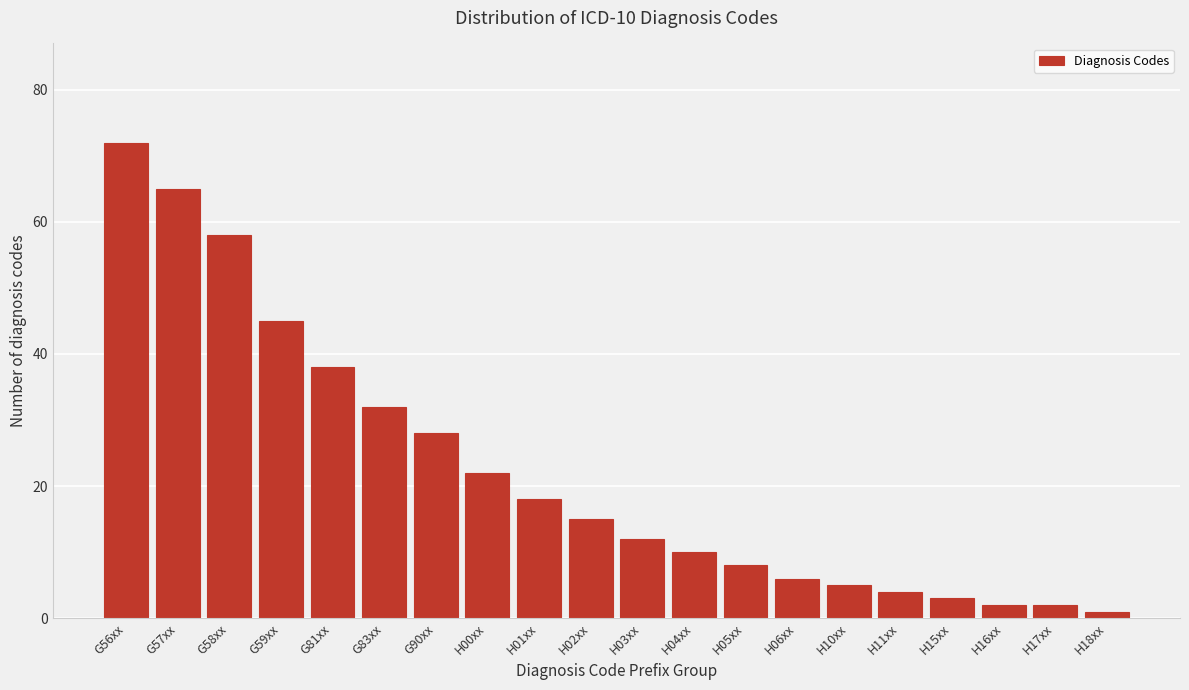

Reading right to left, extract all data points from this chart.

H18xx=1	H17xx=2	H16xx=2	H15xx=3	H11xx=4	H10xx=5	H06xx=6	H05xx=8	H04xx=10	H03xx=12	H02xx=15	H01xx=18	H00xx=22	G90xx=28	G83xx=32	G81xx=38	G59xx=45	G58xx=58	G57xx=65	G56xx=72